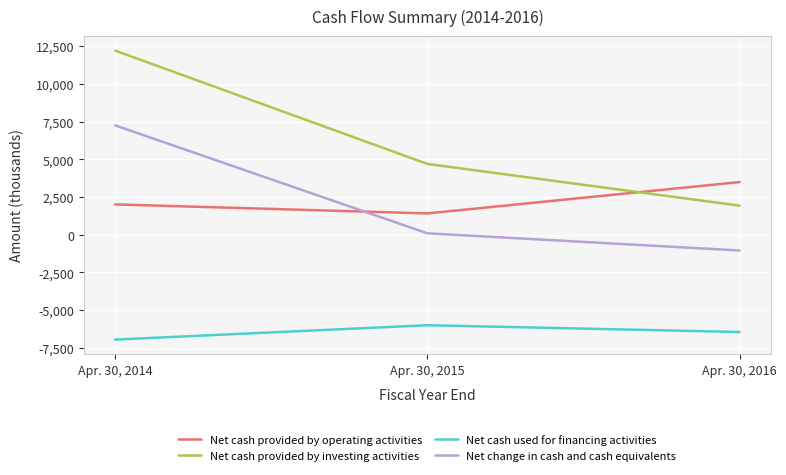

List the labels in order of Net cash provided by investing activities value, smallest first.

Apr. 30, 2016, Apr. 30, 2015, Apr. 30, 2014